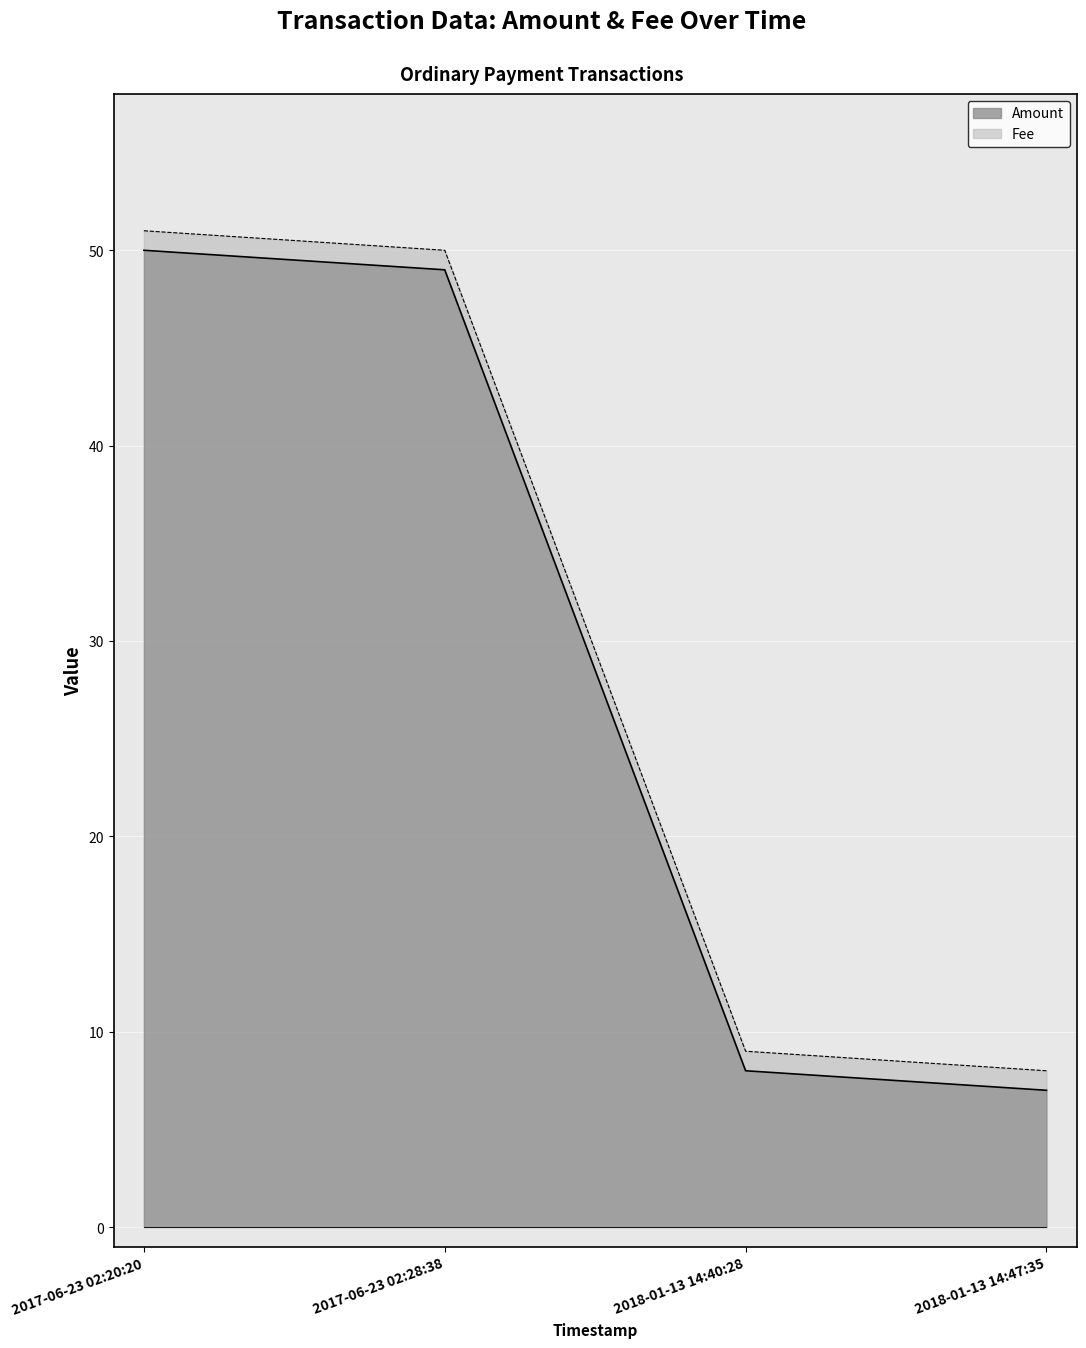

Where does the data first go above 49?

2017-06-23 02:20:20